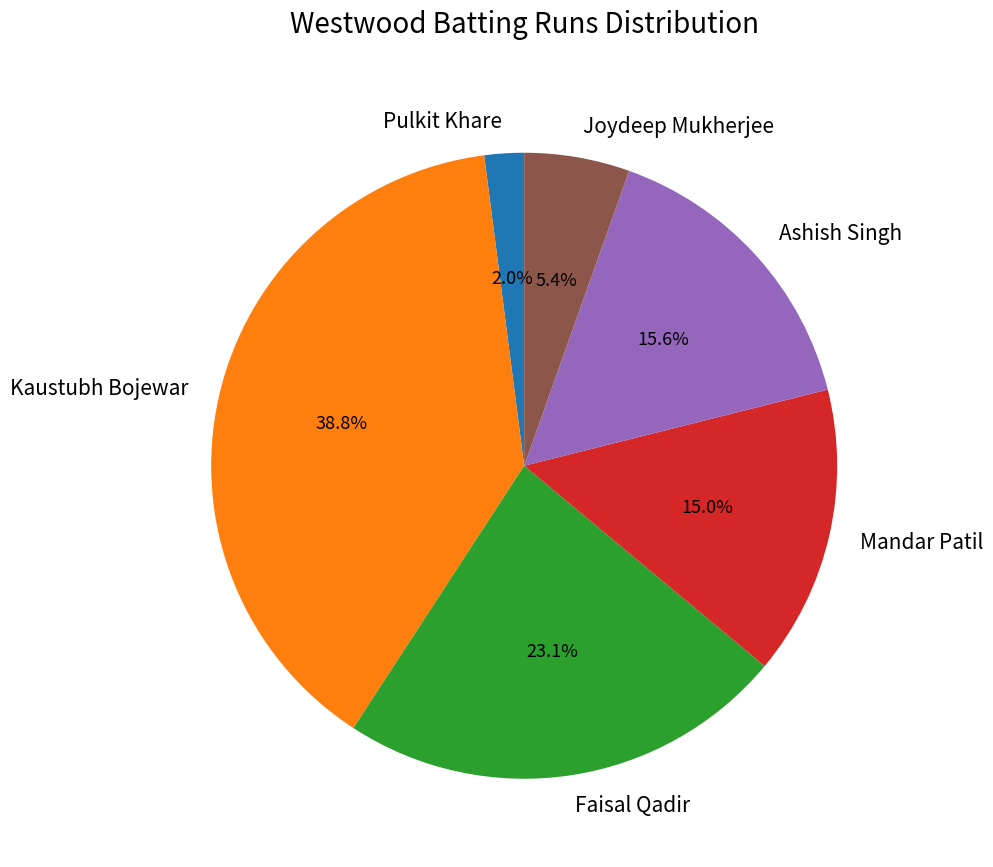

Rank the categories by value from highest to lowest.

Kaustubh Bojewar, Faisal Qadir, Ashish Singh, Mandar Patil, Joydeep Mukherjee, Pulkit Khare